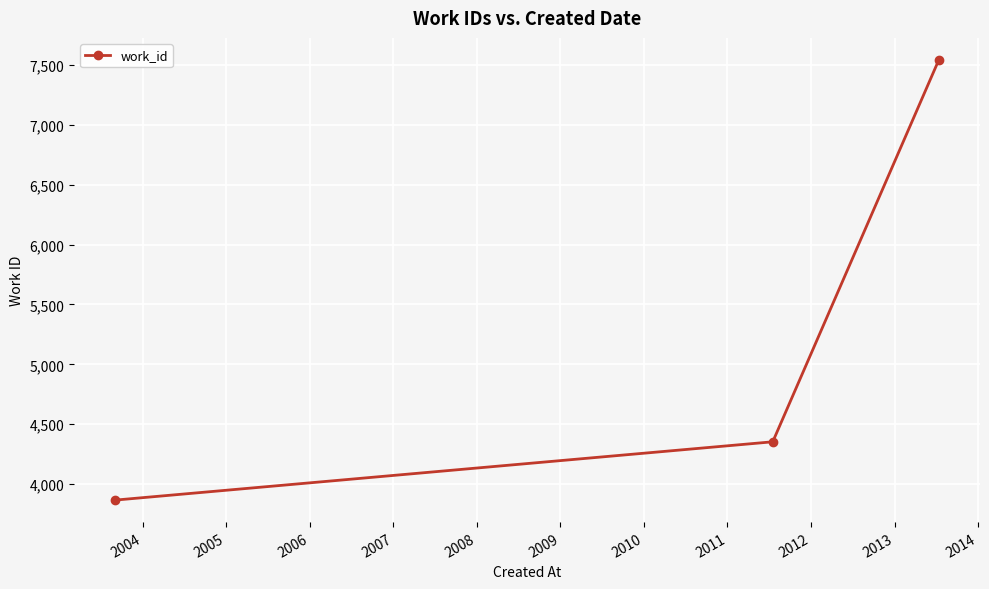

What is the value of the 2nd point from the left?

4353